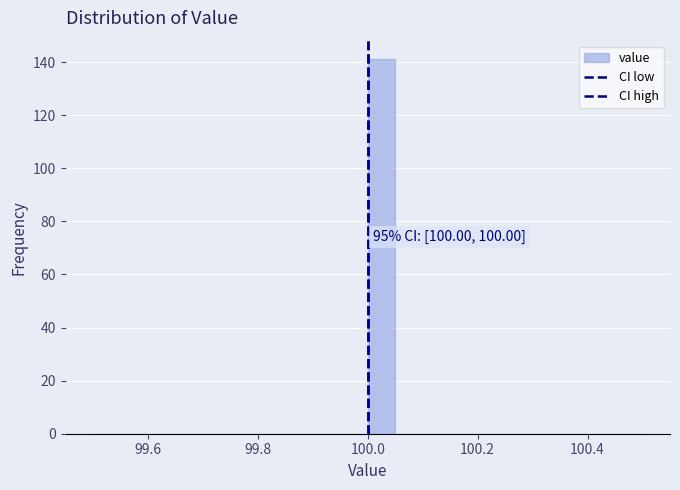

Read against the x-axis, roughly where is the centre of the tallest bar?

100.02